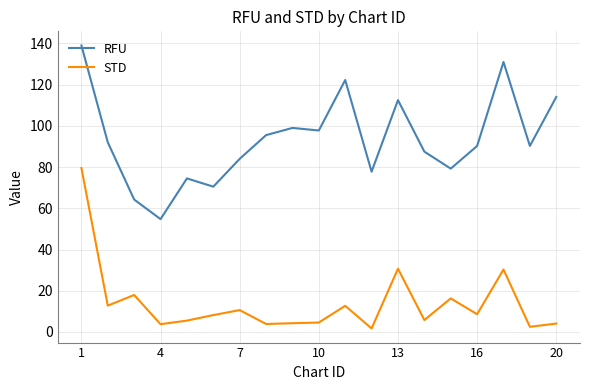

What is the maximum value shown in the chart?

139.0